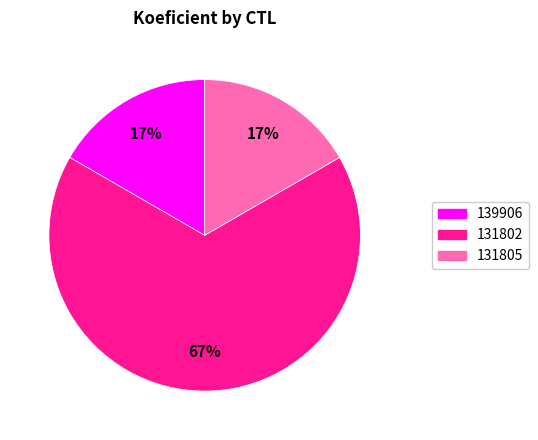

Does any single category account for the majority?

Yes